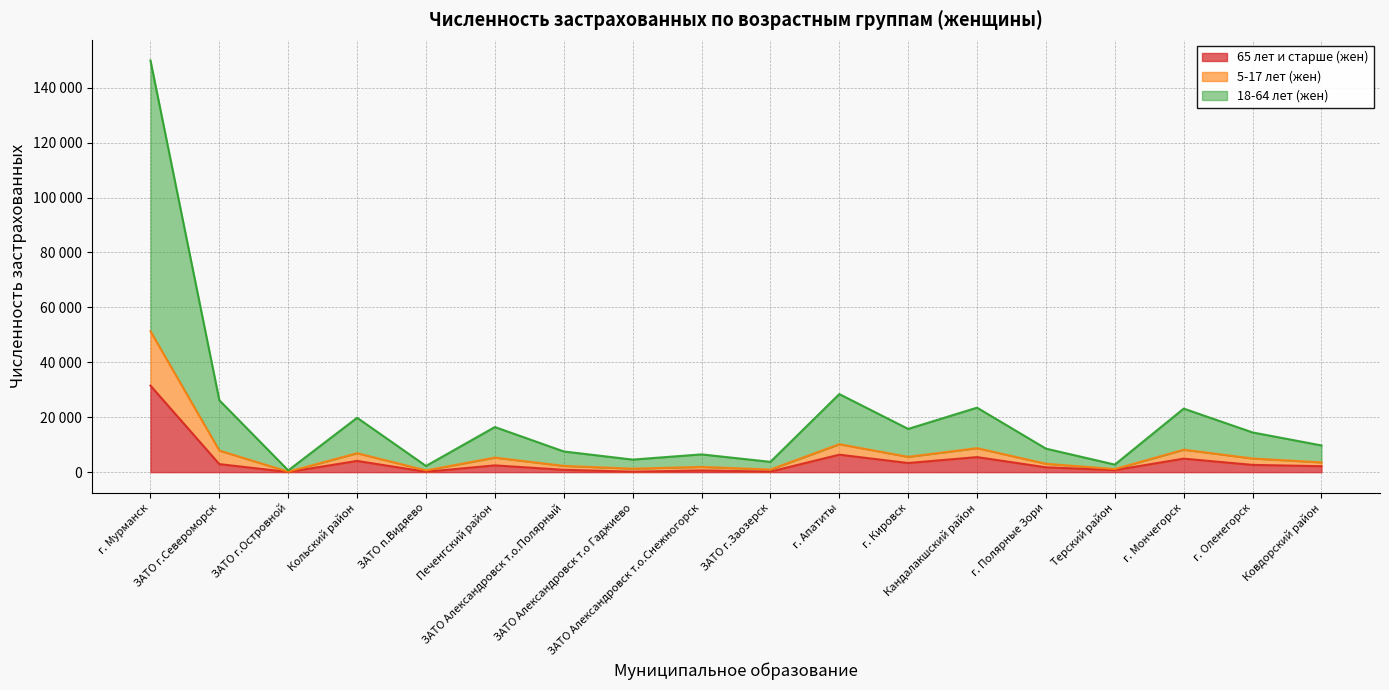

What is the value of the 65 лет и старше (жен) point at the 6th from the left?

2463